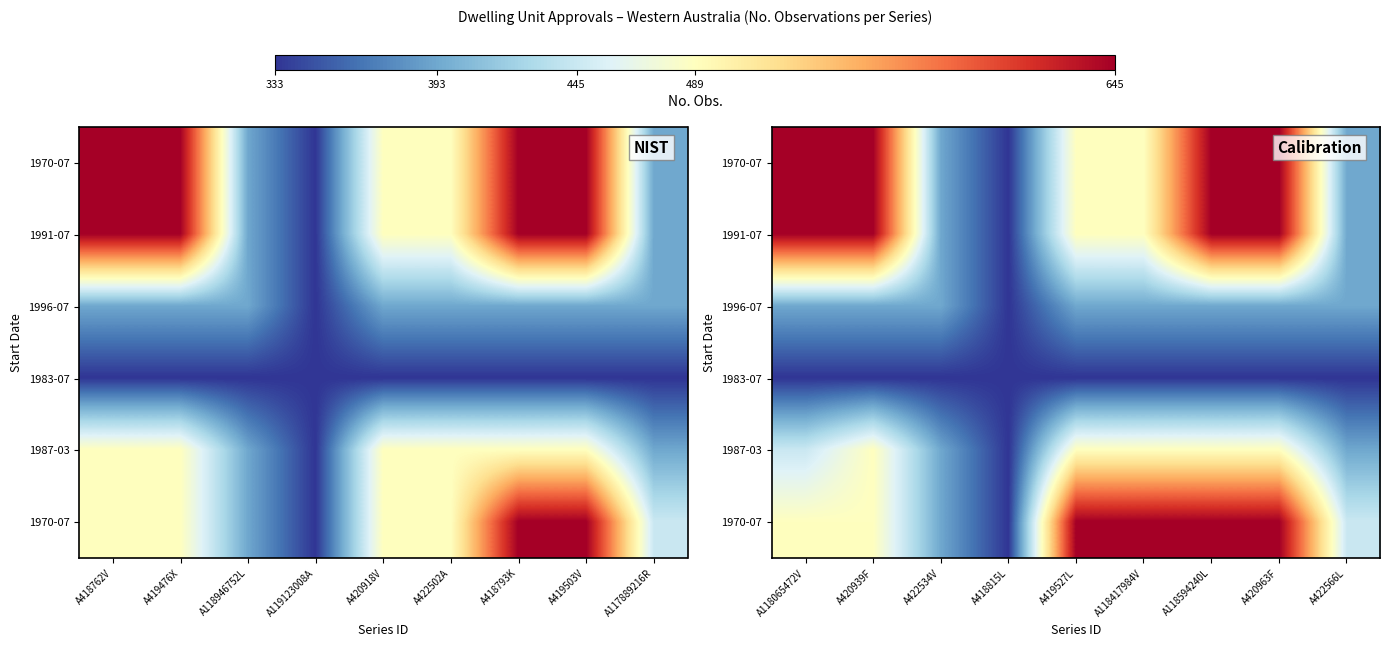

Which category has the highest value across all series?

A118065472V